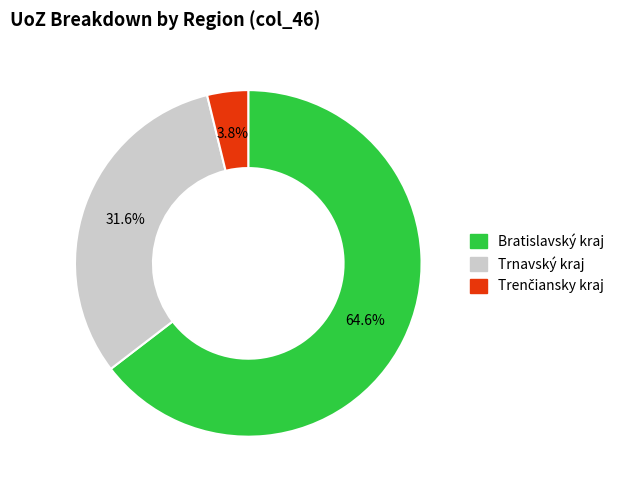

What portion of the pie excludes Trnavský kraj?

68.4%